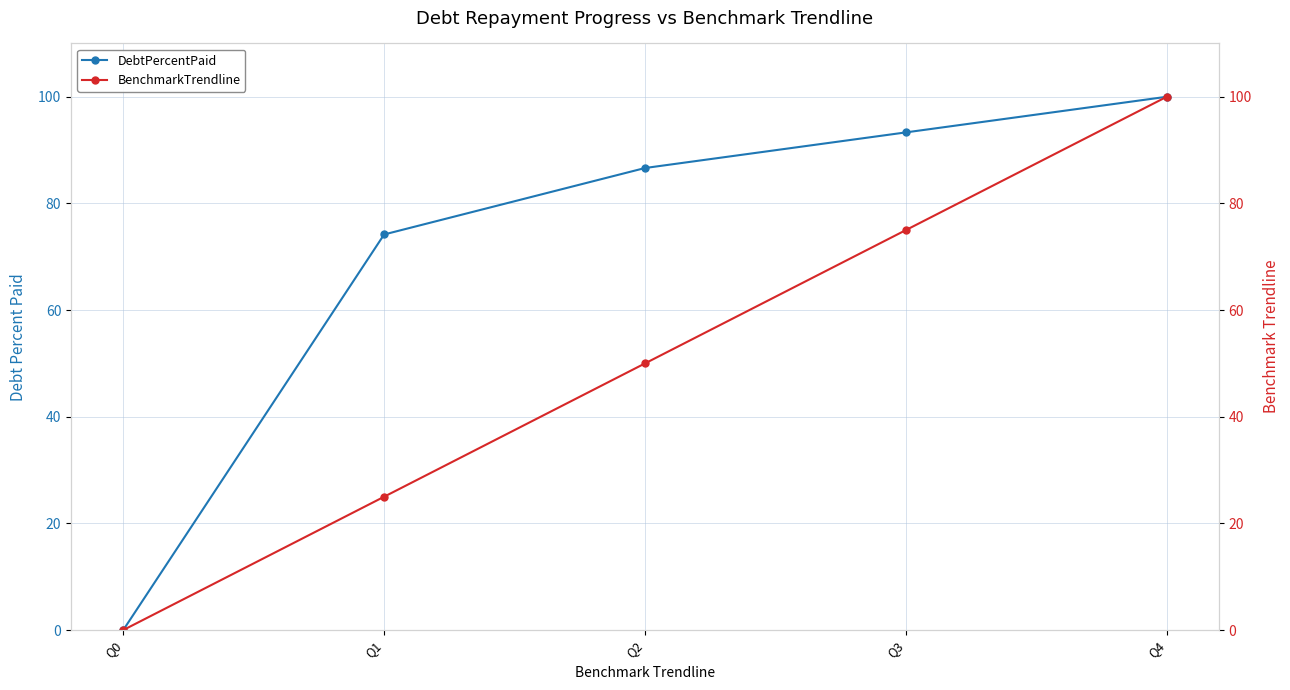

The DebtPercentPaid series shows 86.6 at Q2. True or false?

True